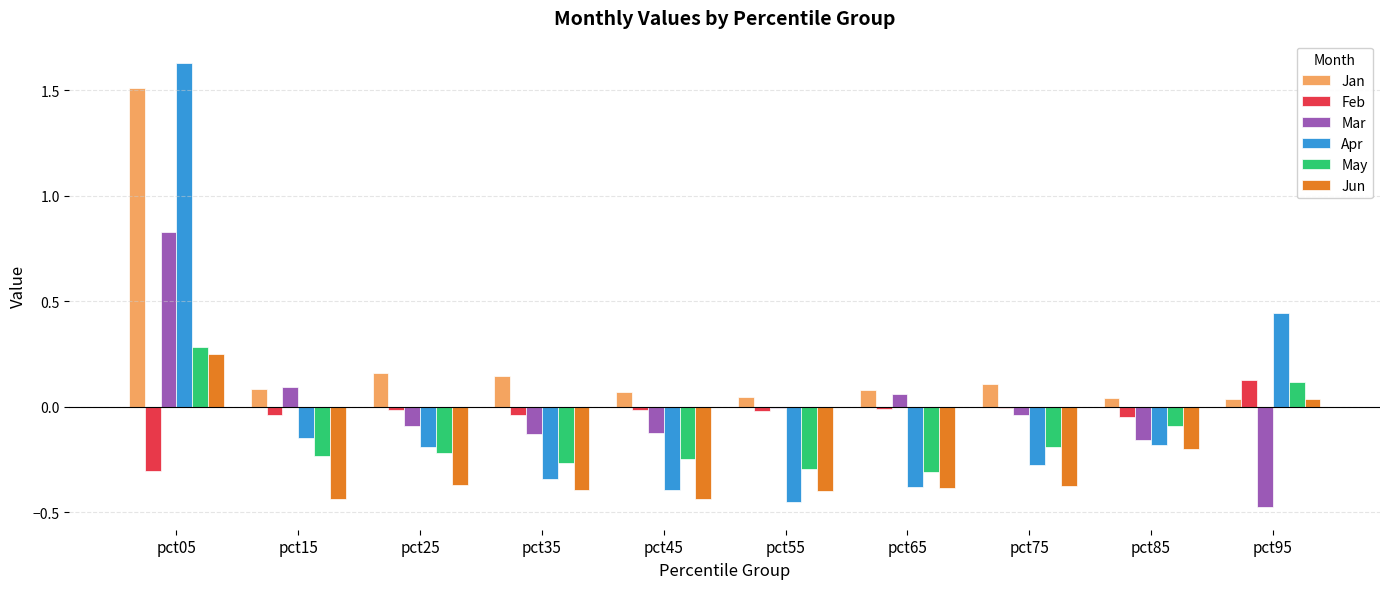

Count the number of data series in this chart.

6